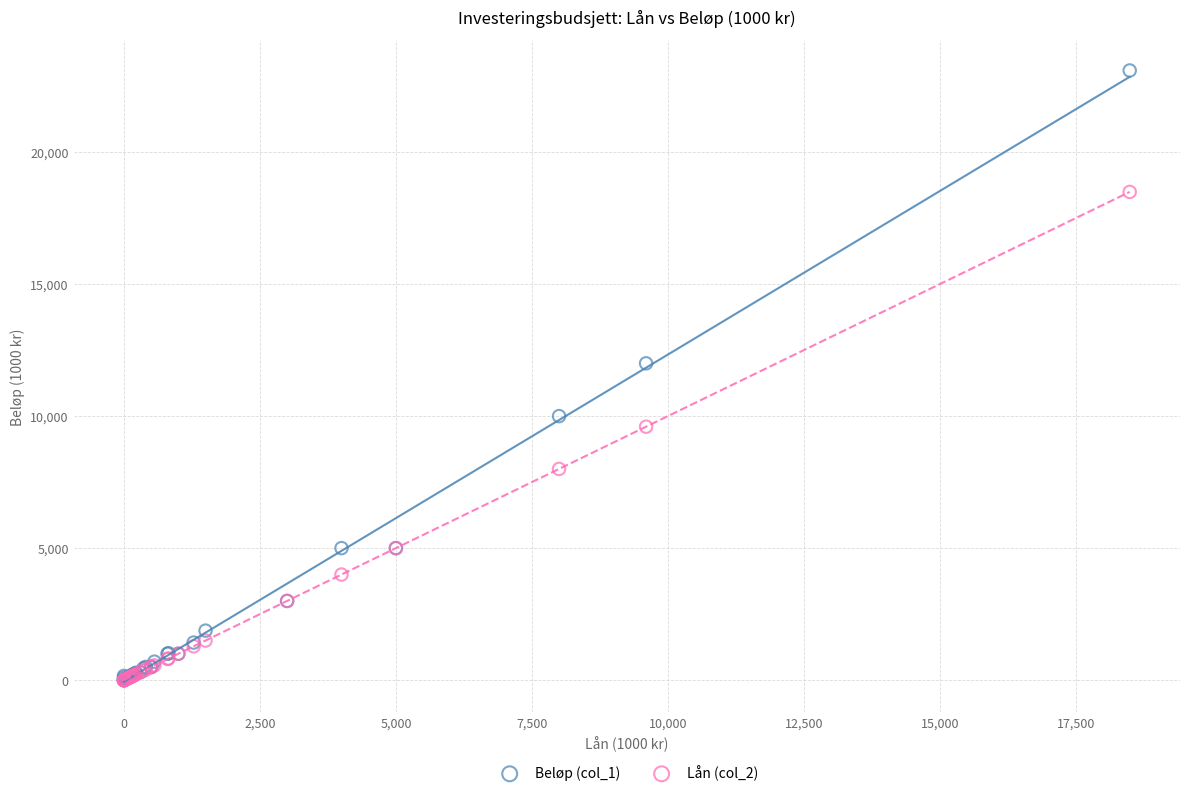

What are all the series names shown in the legend?

Beløp (col_1), Lån (col_2)